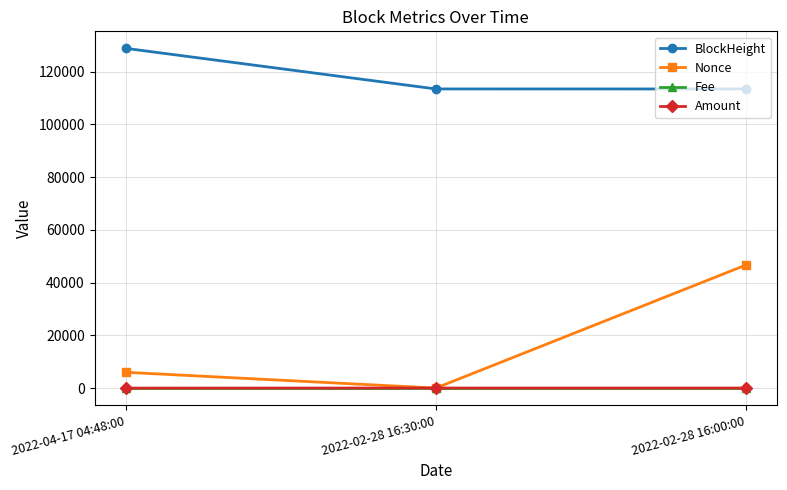

What is the spread (max minus min) of values at 2022-02-28 16:00:00?

113389.0